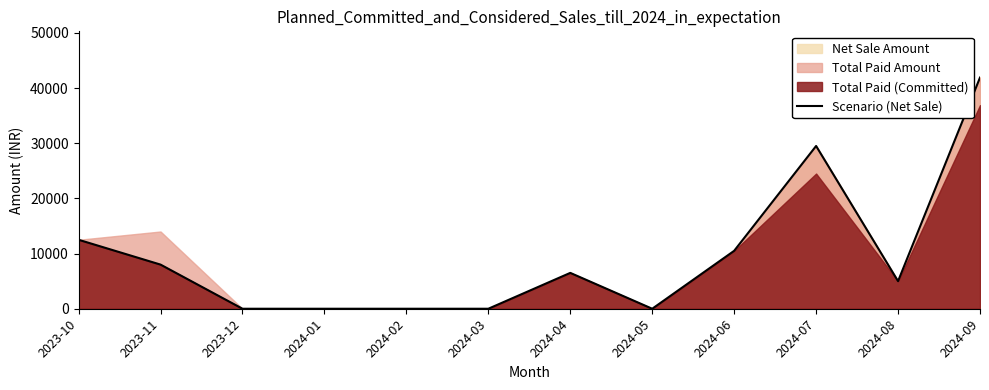

What is the label of the 8th point from the right?

2024-02